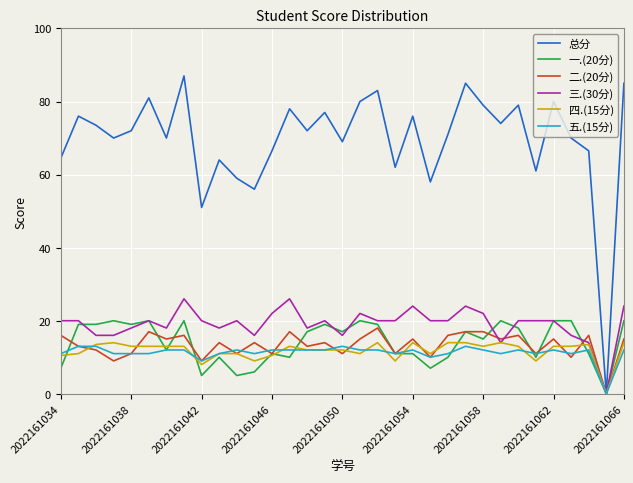

Which series has the largest range (max minus min)?

总分